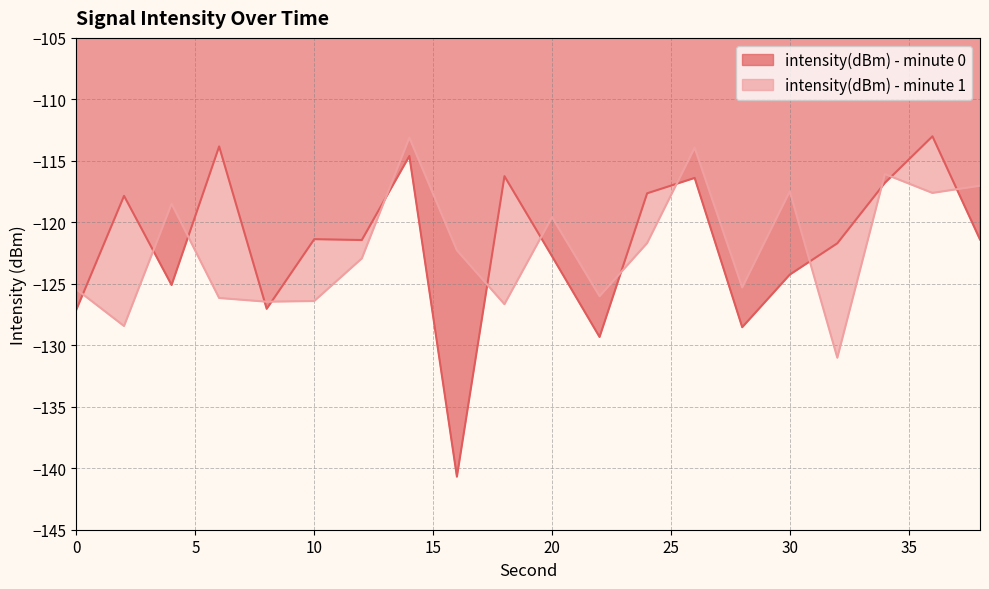

How many values in the intensity(dBm) - minute 0 series are below -121?

12